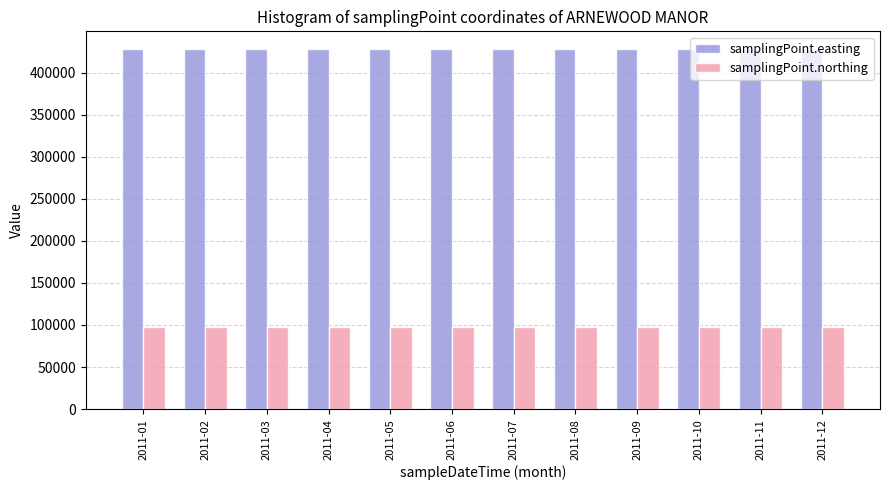

Reading right to left, what are all the values shown in this chart?

samplingPoint.easting: 427682	427682	427682	427682	427682	427682	427682	427682	427682	427682	427682	427682
samplingPoint.northing: 97468	97468	97468	97468	97468	97468	97468	97468	97468	97468	97468	97468